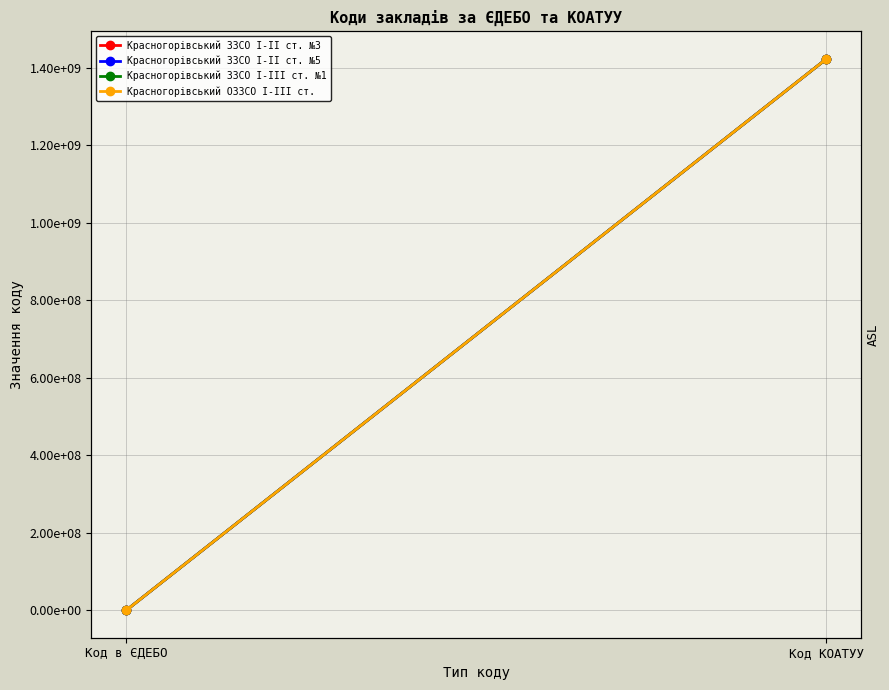

Reading right to left, extract all data points from this chart.

Красногорівський ЗЗСО I-II ст. №3: 1423310400	135070
Красногорівський ЗЗСО І-ІІ ст. №5: 1423310400	146378
Красногорівський ЗЗСО I-III ст. №1: 1423310400	134963
Красногорівський ОЗЗСО I-III ст.: 1423310400	134897